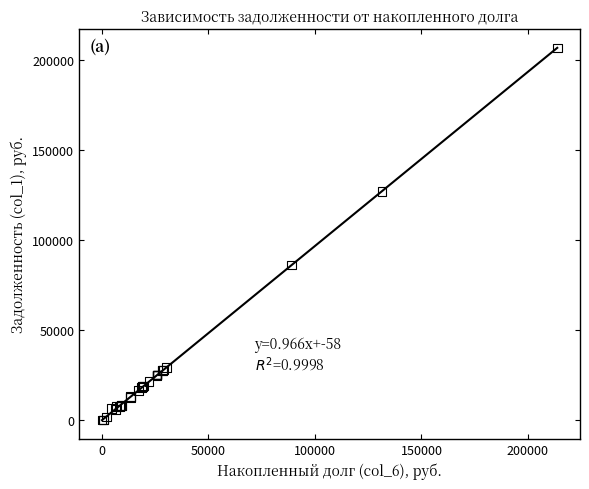

What Y value in the scatter plot is closest to 103209?

85983.0